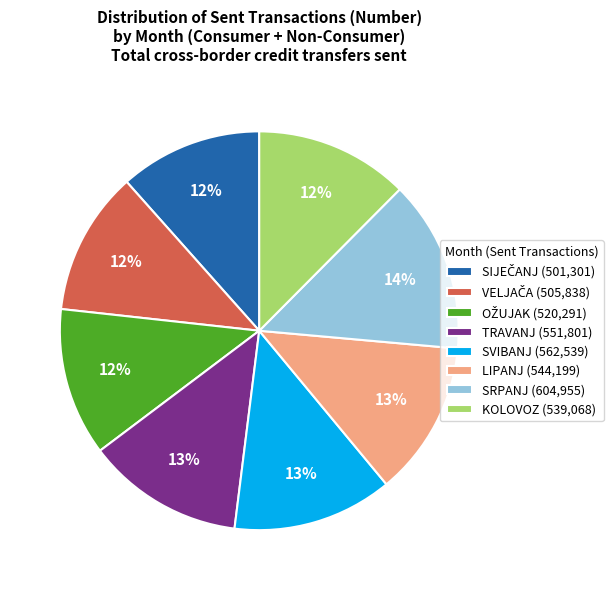

How many slices are in this pie chart?

8